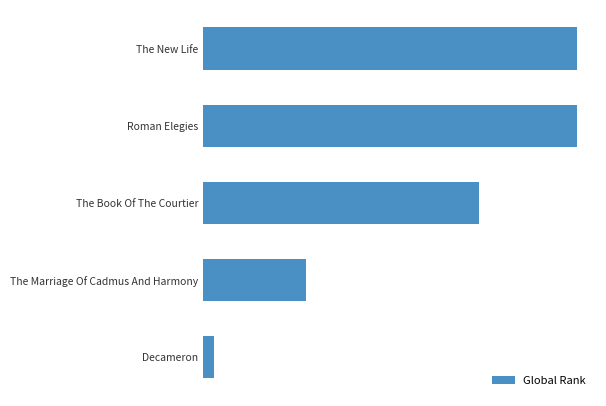

Does the chart contain any negative values?

No